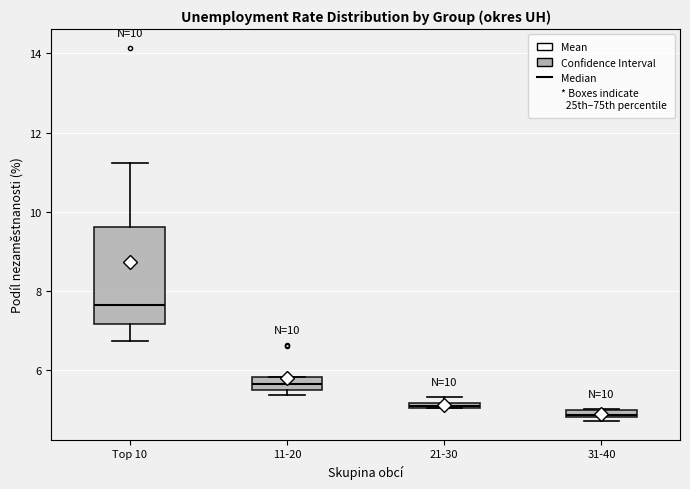

Which box is the tallest, from its lower edge to its upper edge?

Top 10